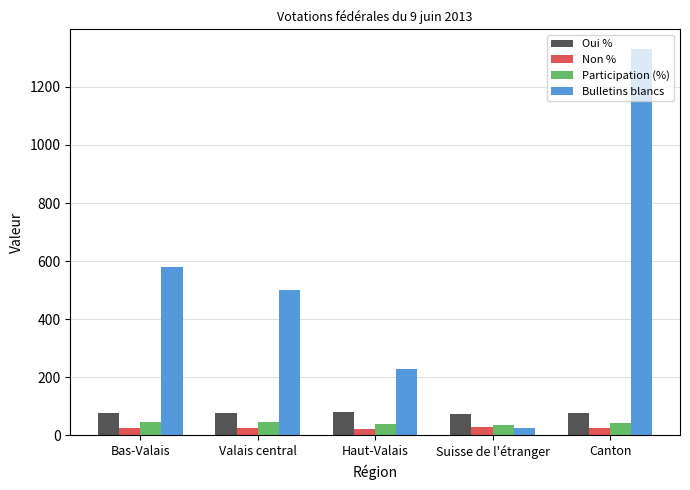

List the labels in order of Bulletins blancs value, largest first.

Canton, Bas-Valais, Valais central, Haut-Valais, Suisse de l'étranger